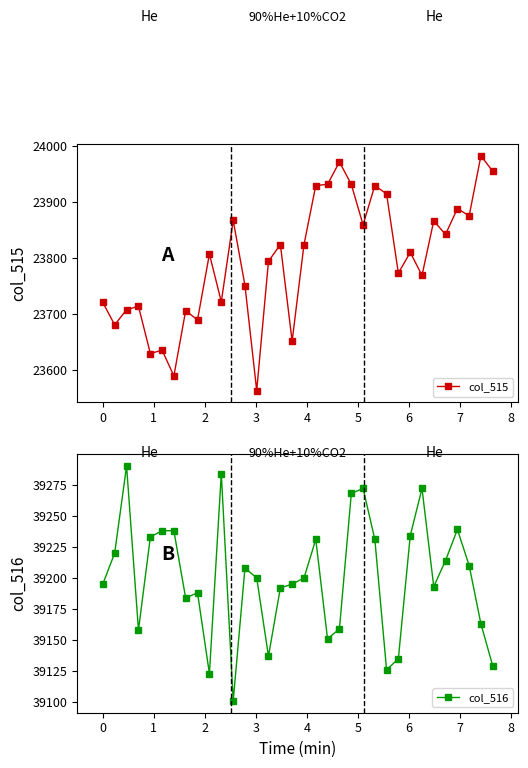

What is the minimum value for col_515?

23564